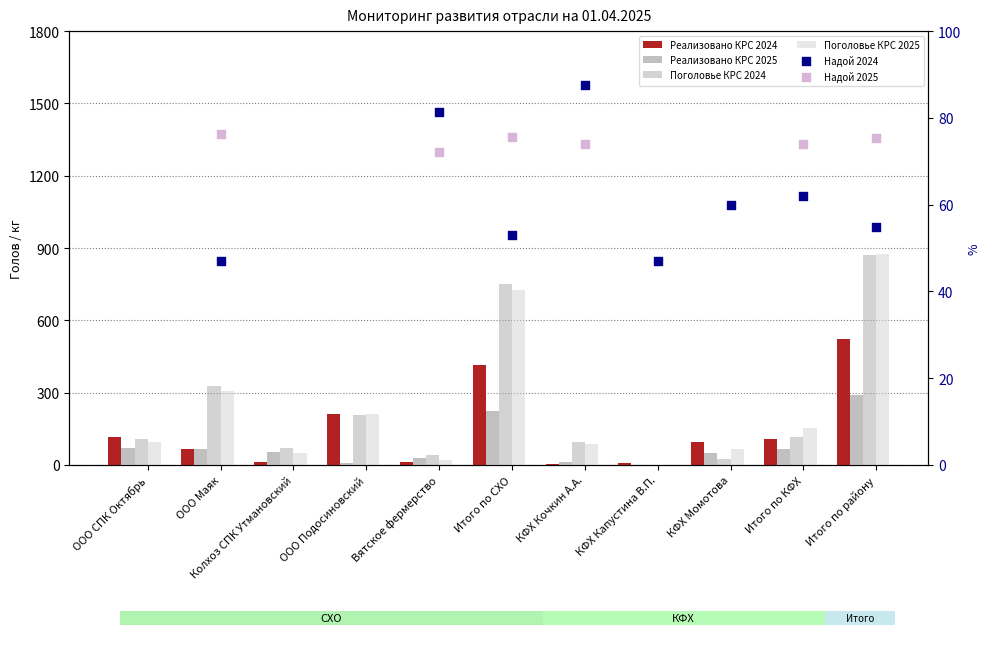

At which category is the sum across all series the highest?

Итого по району